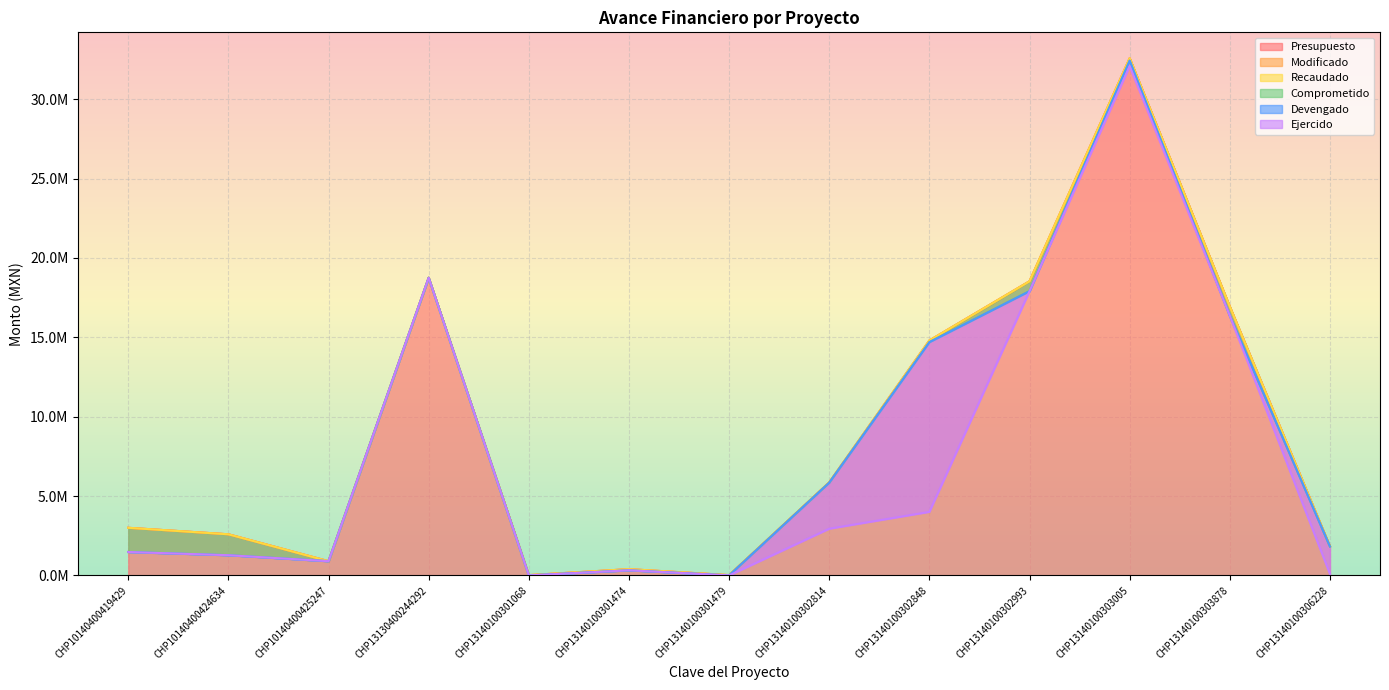

At which category does Presupuesto reach its first local valley?

CHP10140400425247